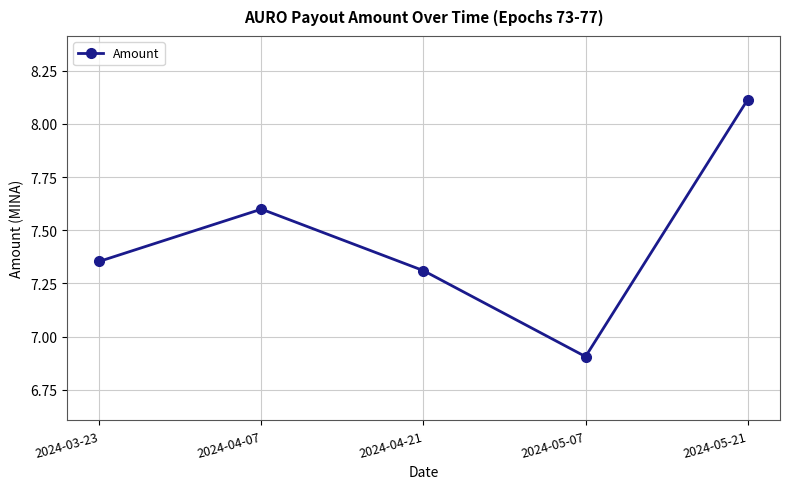

Which has a higher value, 2024-05-07 or 2024-04-07?

2024-04-07